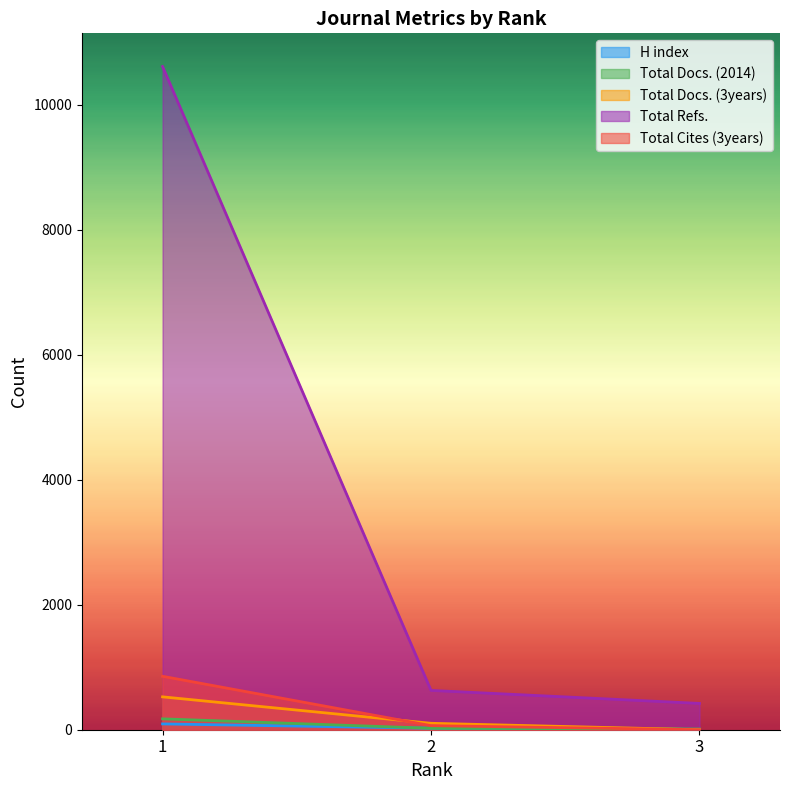

Is it true that Total Docs. (3years) equals 244 at 1?

False